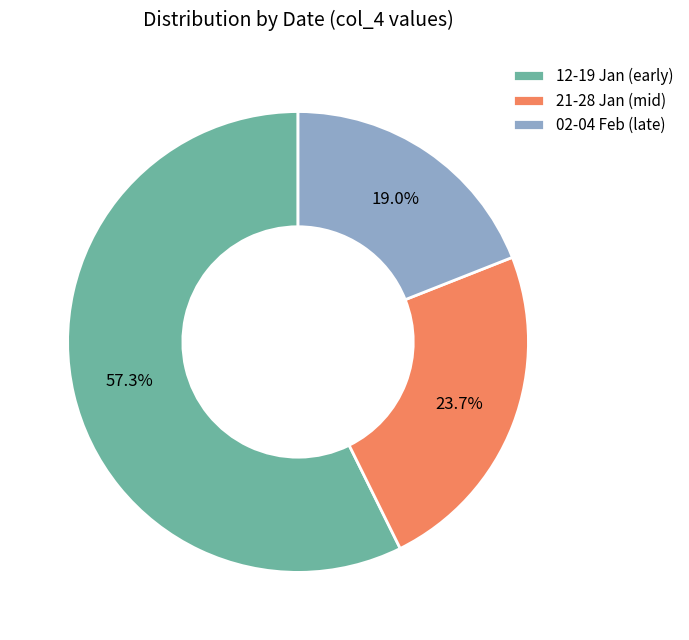

Do 12-19 Jan (early) and 21-28 Jan (mid) together represent more than half of the pie?

Yes